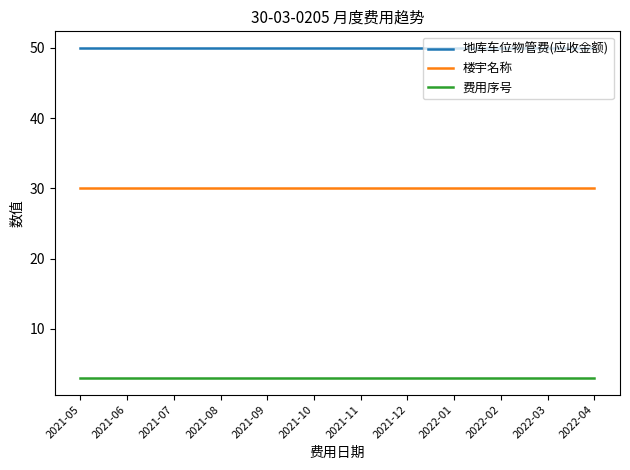

Rank the series at 2021-10 from highest to lowest value.

地库车位物管费(应收金额), 楼宇名称, 费用序号